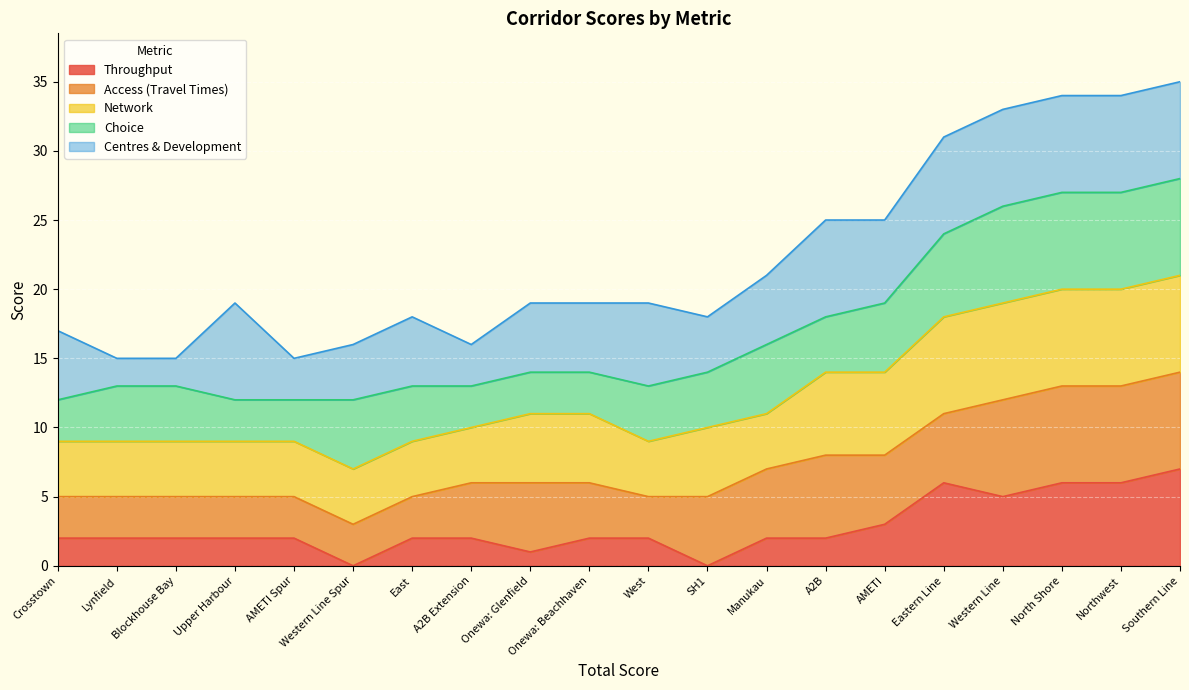

What is the highest value of the Throughput series?

7